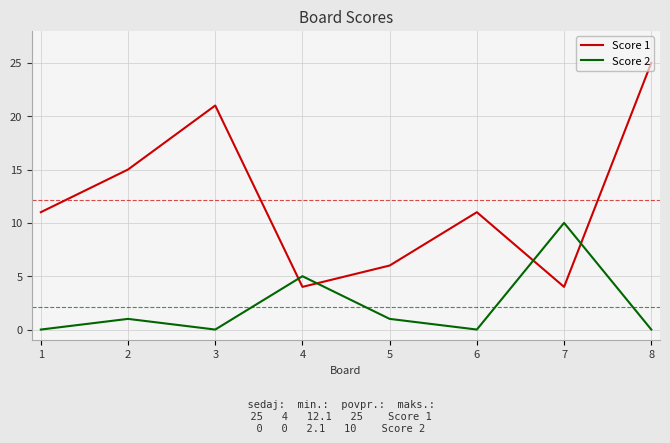

The value of Score 2 at 6 is -5. True or false?

False